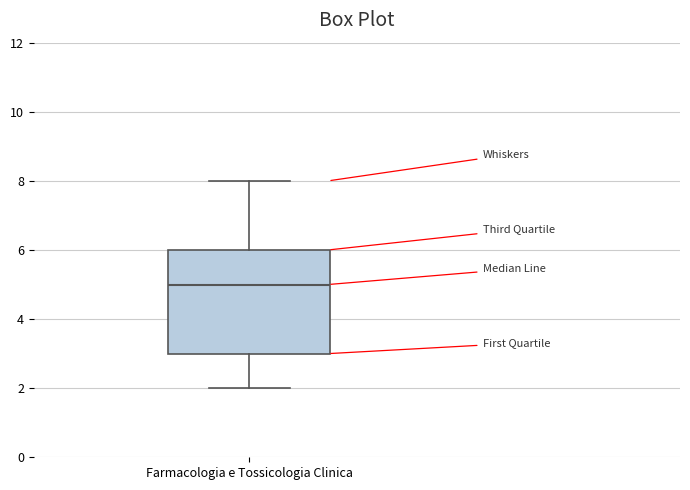

Read this box plot against the y-axis: the position of the median line, the range covered by the box, and the ends of both whiskers. The values are not printed on the chart, so give them approximately, as read against the axis.

median 5, box 3 to 6, whiskers 2 to 8